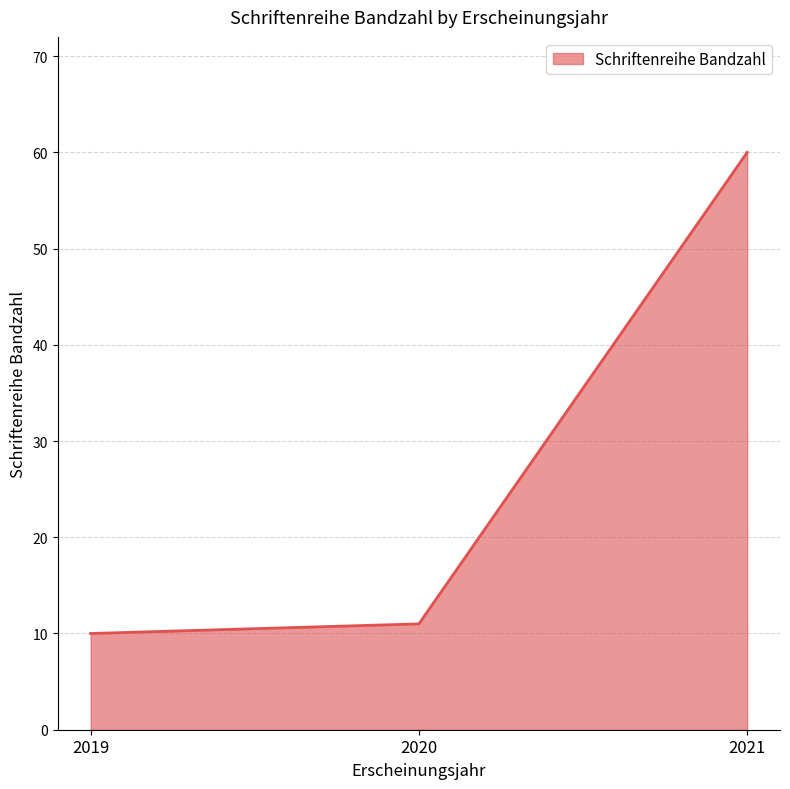

Is it true that the value at 2019 is 10?

True